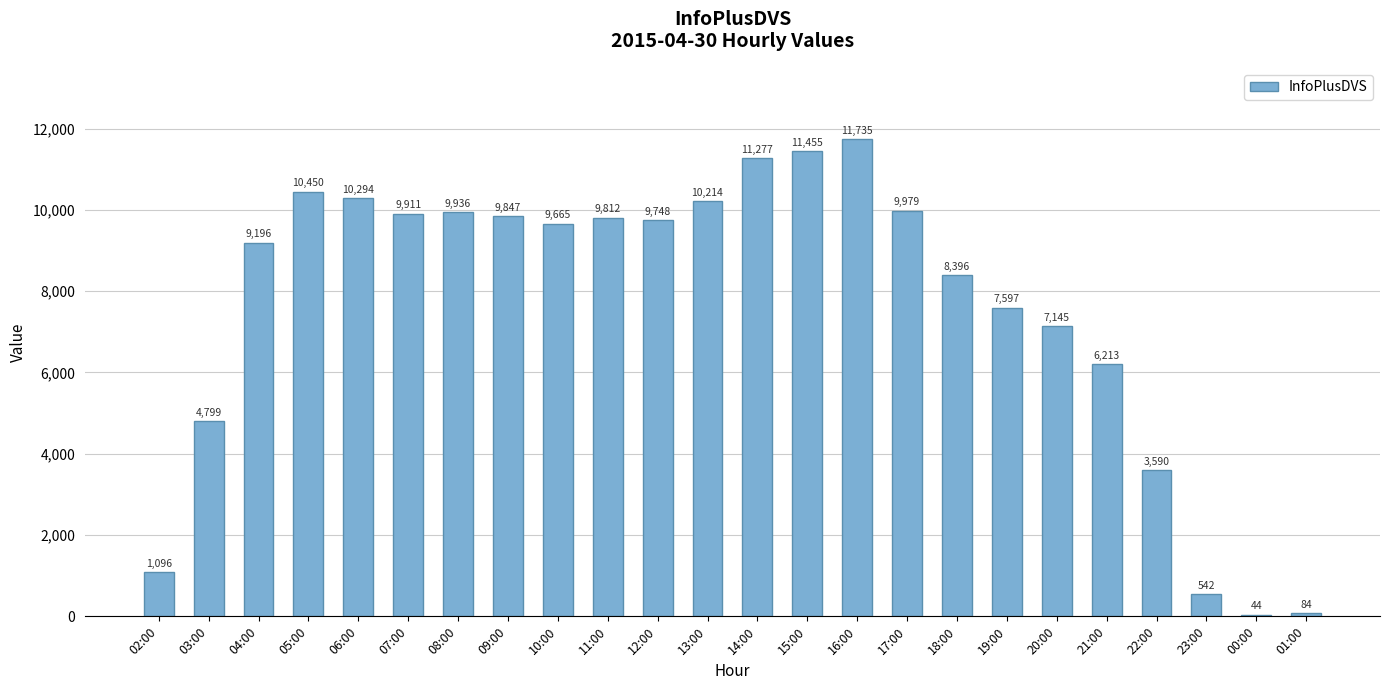

Read the value at 23:00.

542